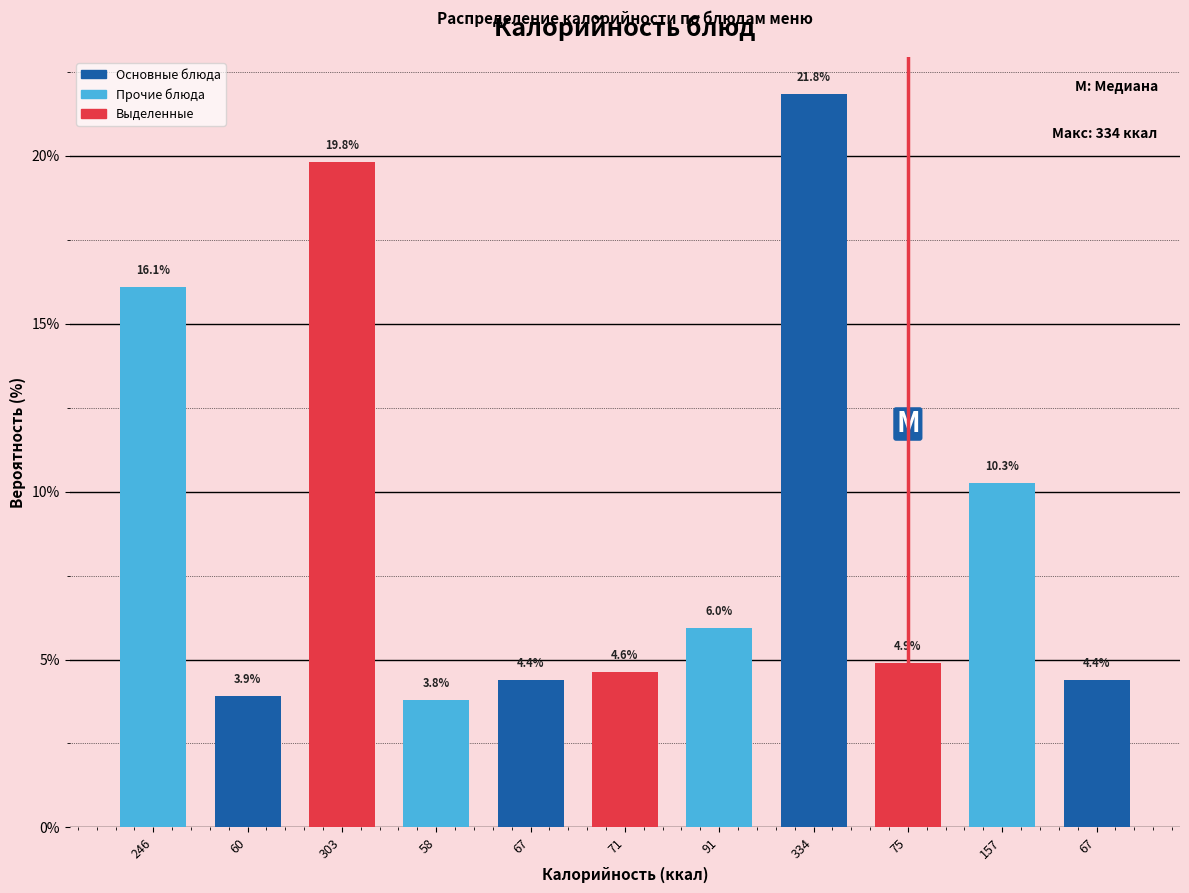

Are the bars horizontal?

No